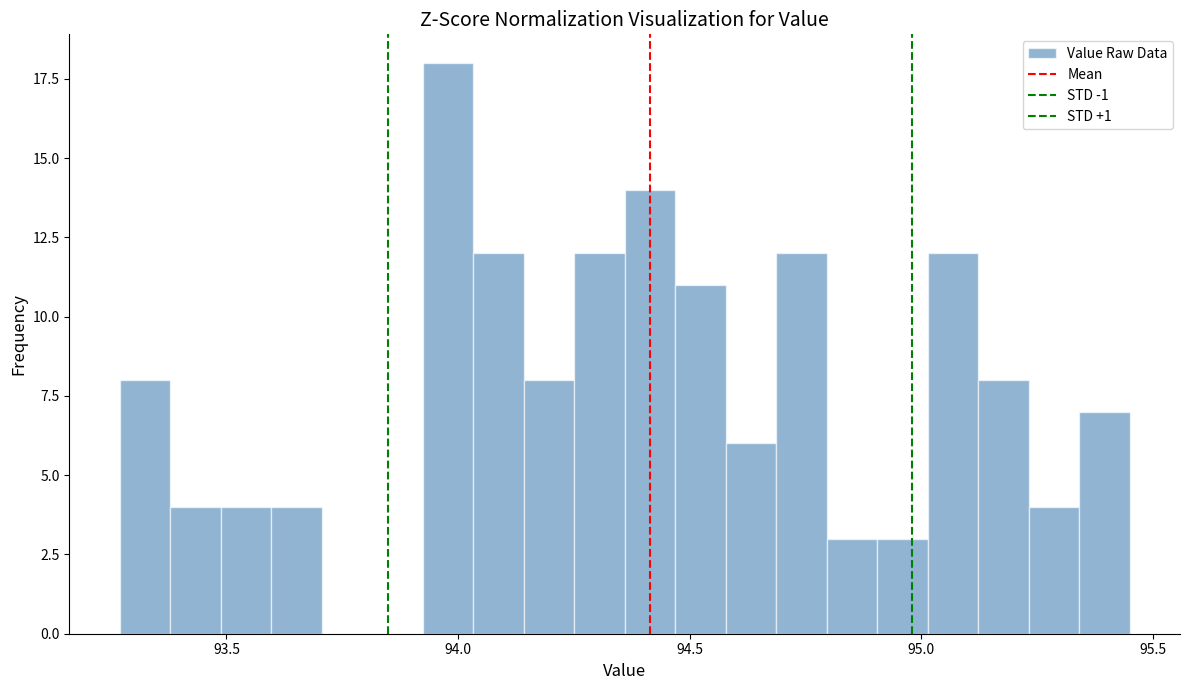

Around what value on the x-axis is the tallest bar? Give the approximate position of its centre, as read against the axis.

94.00